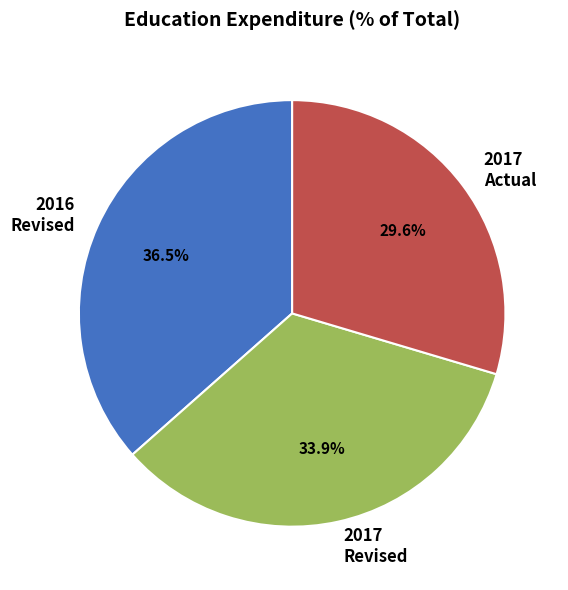

Does 2017 Revised represent more than half of the total?

No